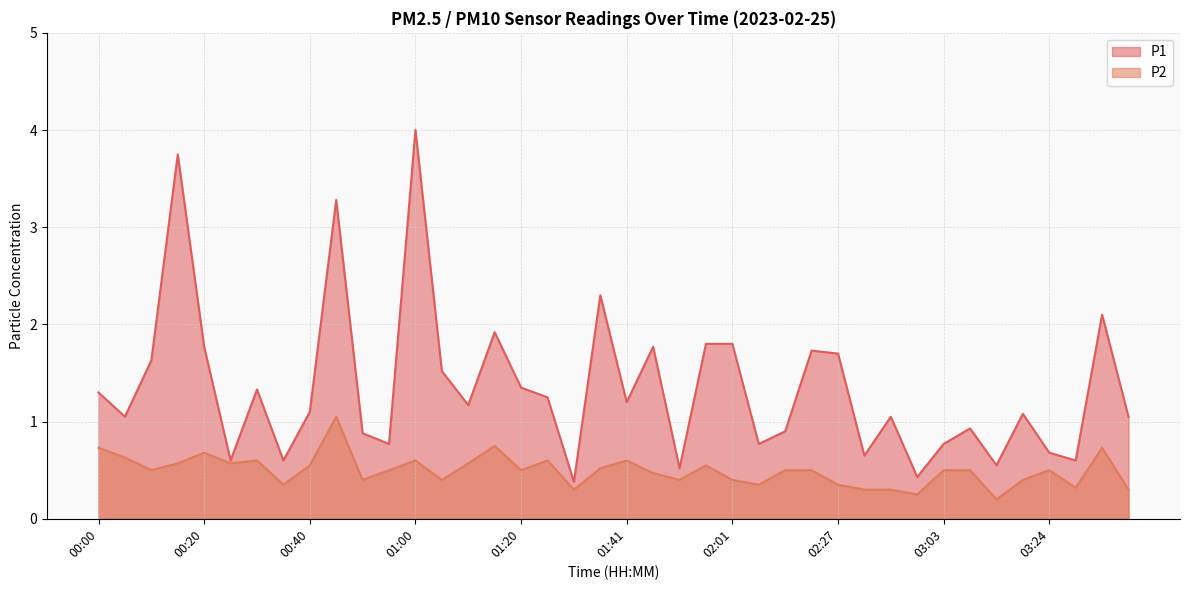

At which category does P2 reach its first local valley?

00:10